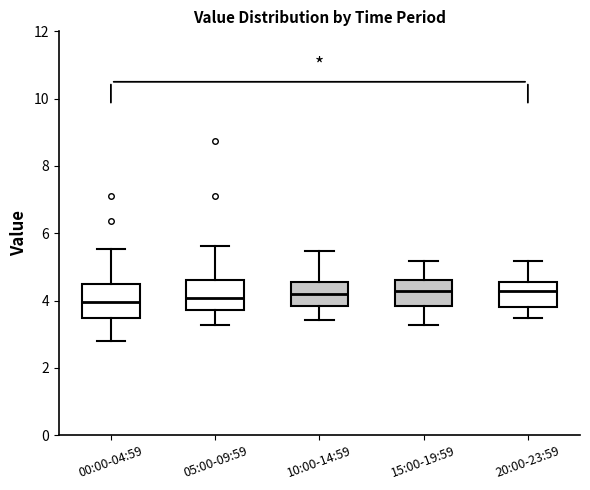

Where does the lower whisker of the box for 10:00-14:59 end on the y-axis? The values are not printed on the chart, so give them approximately, as read against the axis.

3.4